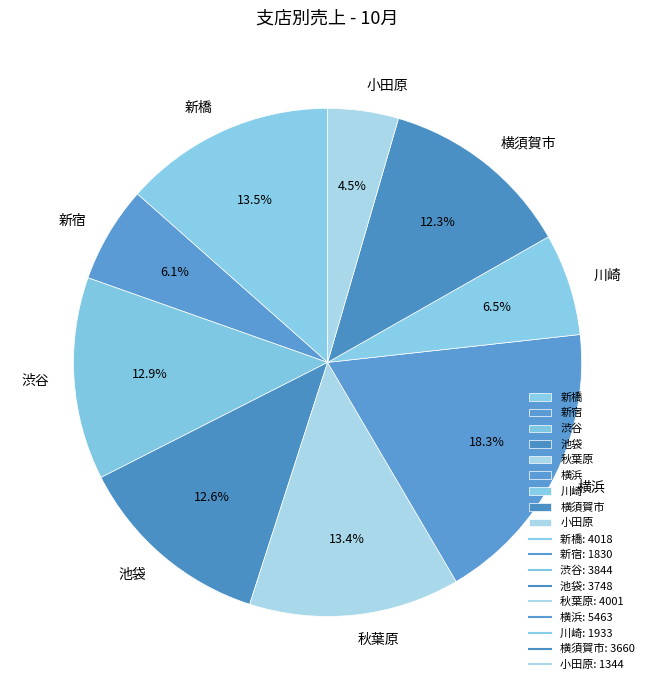

How many segments does this pie chart have?

9